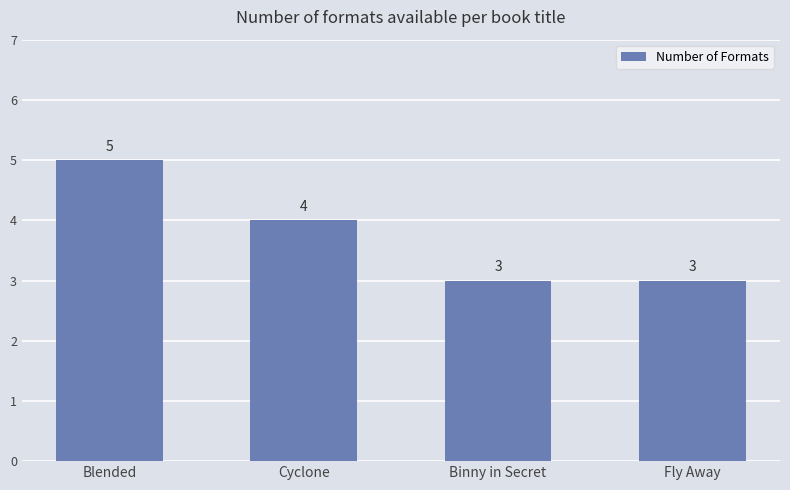

Reading left to right, what are all the values shown in this chart?

5	4	3	3